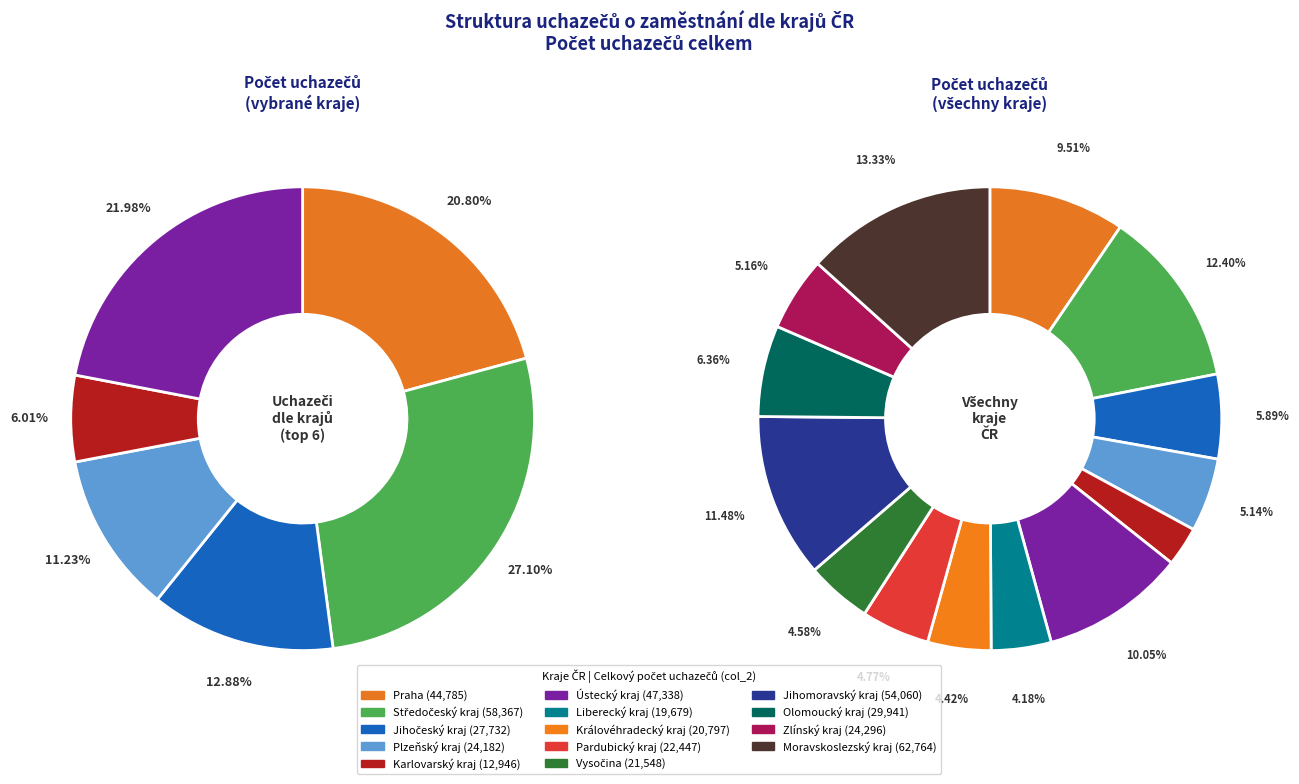

What percentage is NOT represented by values_celkem?

90.5%